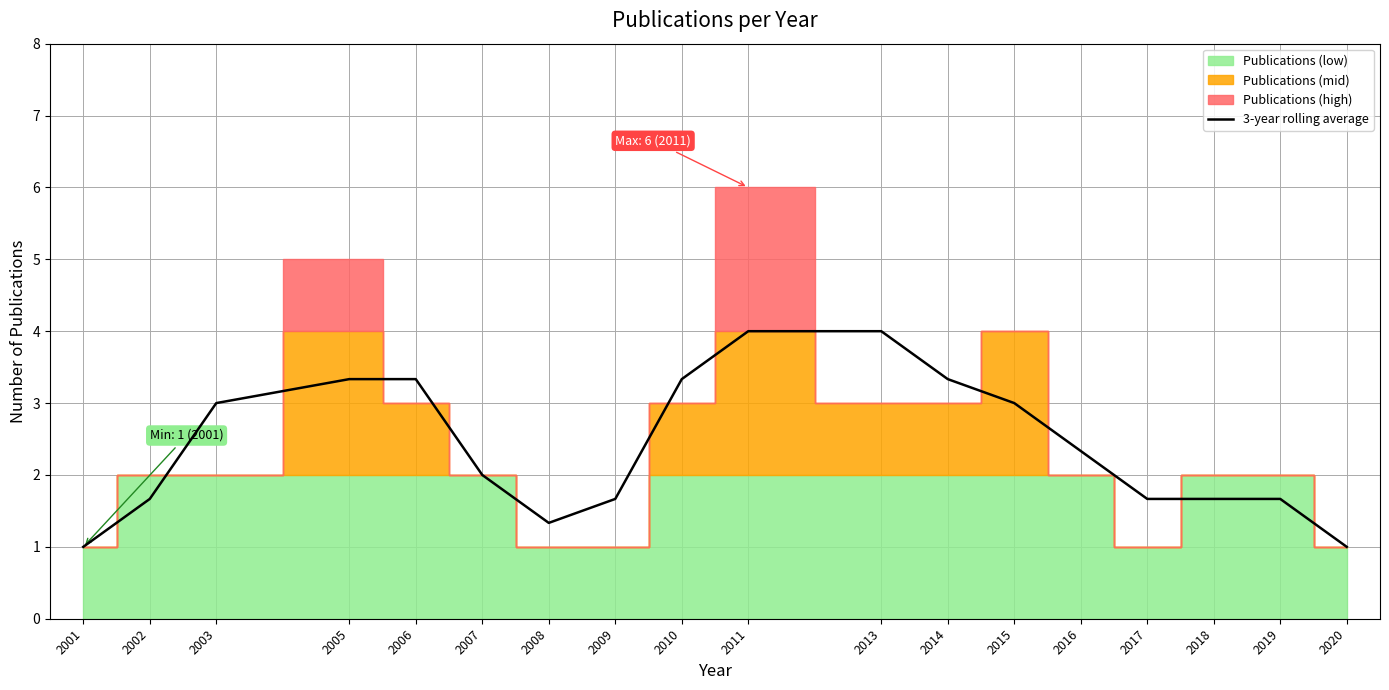

Rank the categories by value from lowest to highest.

2001, 2020, 2008, 2002, 2009, 2017, 2018, 2019, 2007, 2016, 2015, 2003, 2005, 2006, 2010, 2014, 2011, 2013